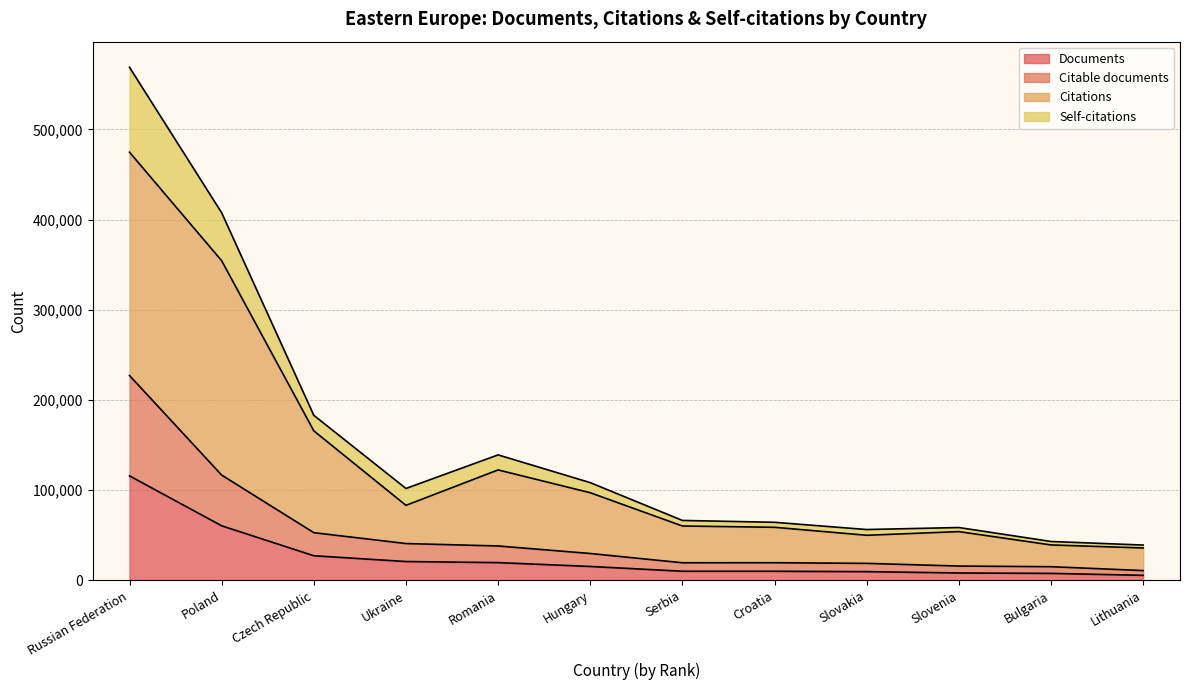

True or false: Documents and Citable documents intersect in this chart.

False